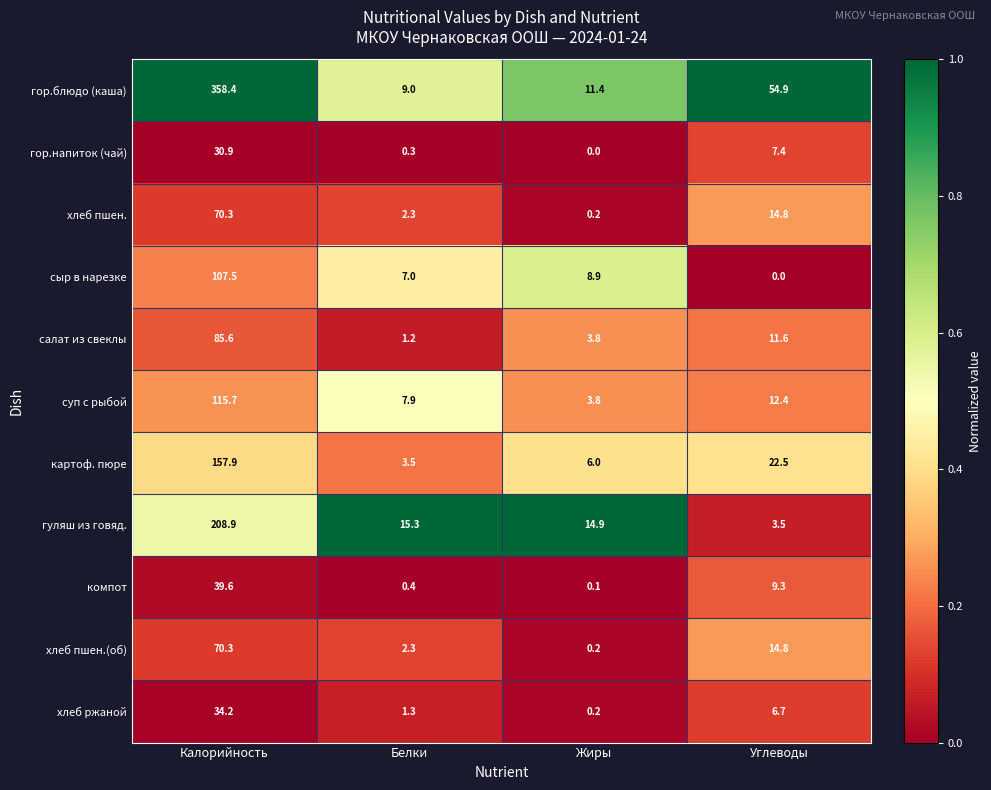

List the labels in order of хлеб пшен.(об) value, largest first.

Калорийность, Углеводы, Белки, Жиры